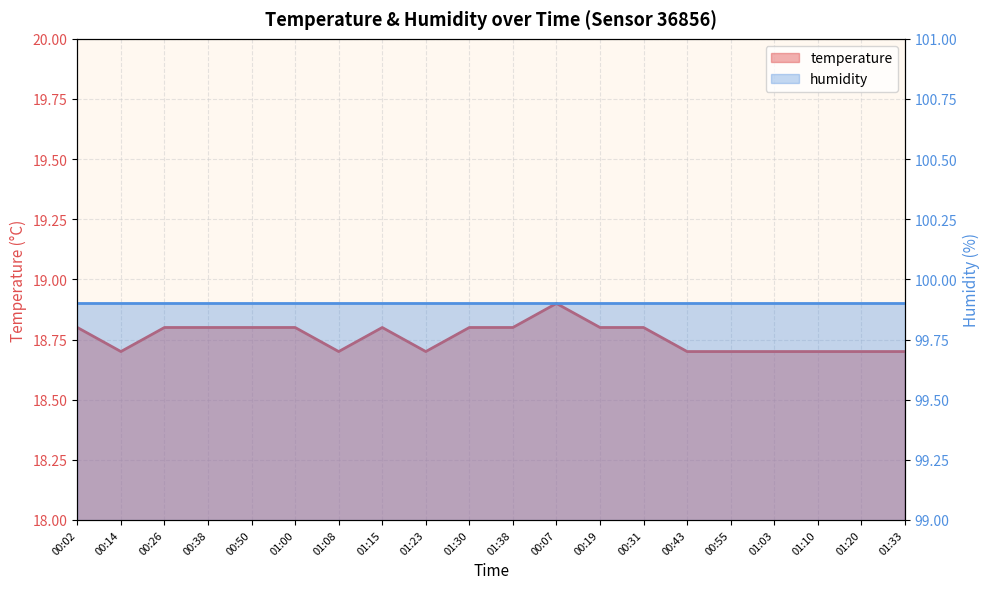

True or false: the data shows 29.2 at 01:33.

False